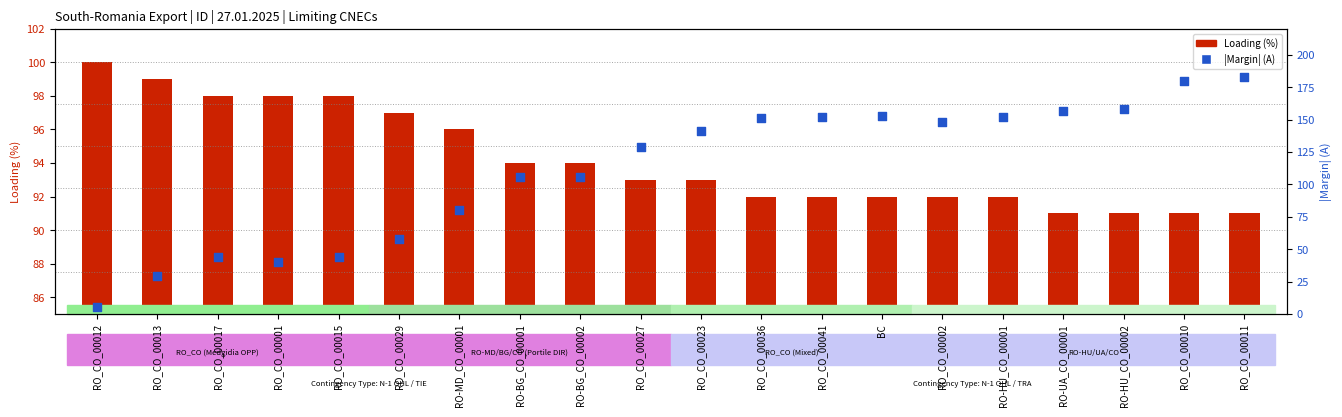

Which series has the largest total across all categories?

|Margin| (A)